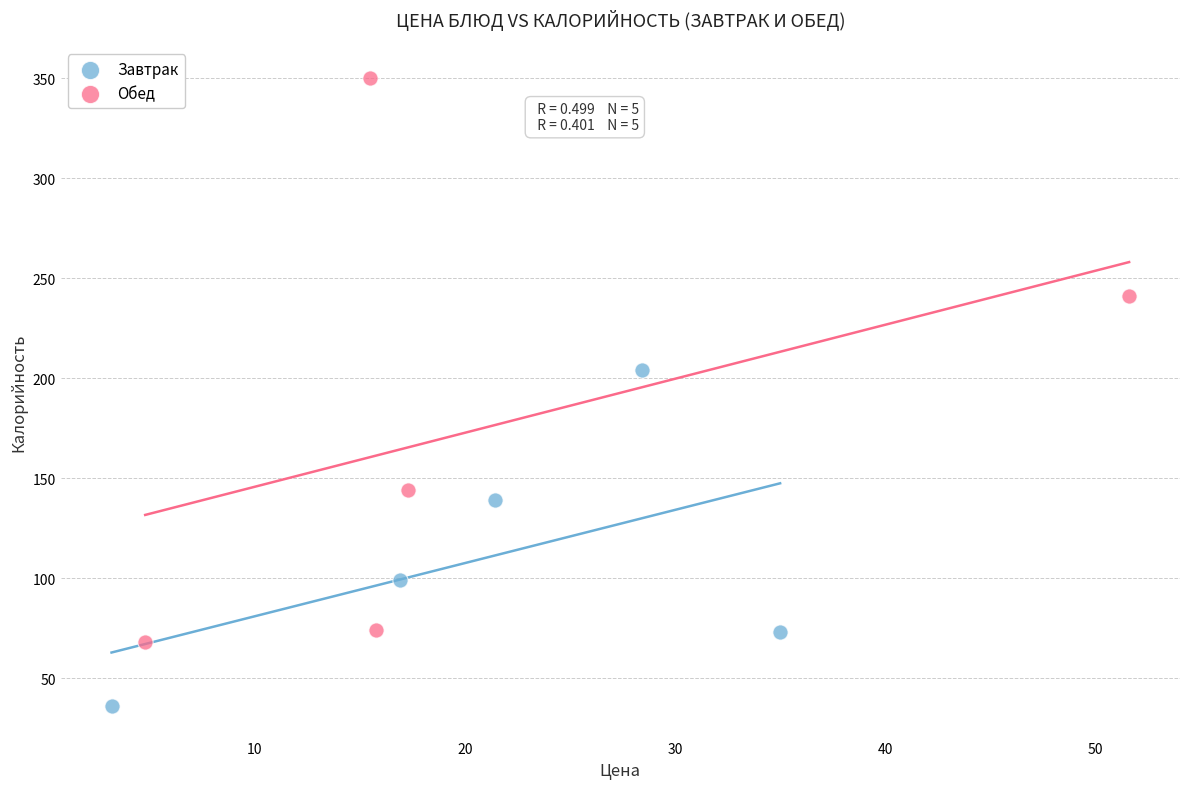

Which series reaches the maximum Y coordinate?

Обед